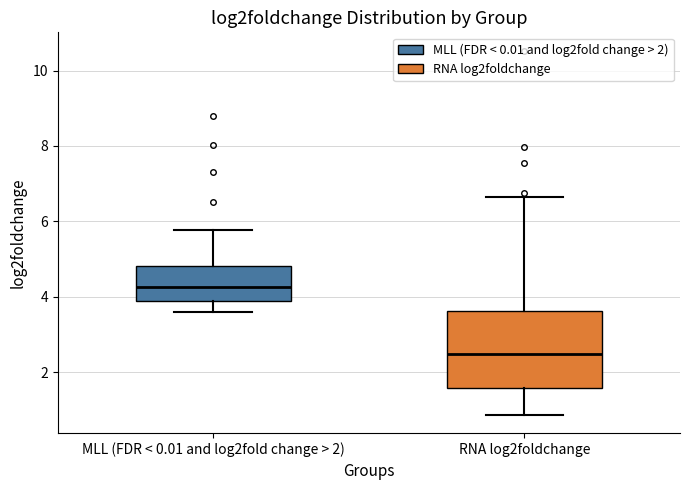

Reading left to right, transcribe this box plot: for each box, give where its median line is, the range the box spans, and where its two whiskers end, as read against the y-axis. The values are not printed on the chart, so give them approximately, as read against the axis.

MLL (FDR < 0.01 and log2fold change > 2): median 4.2, box 3.8 to 4.8, whiskers 3.6 to 5.8
RNA log2foldchange: median 2.4, box 1.6 to 3.6, whiskers 0.8 to 6.6